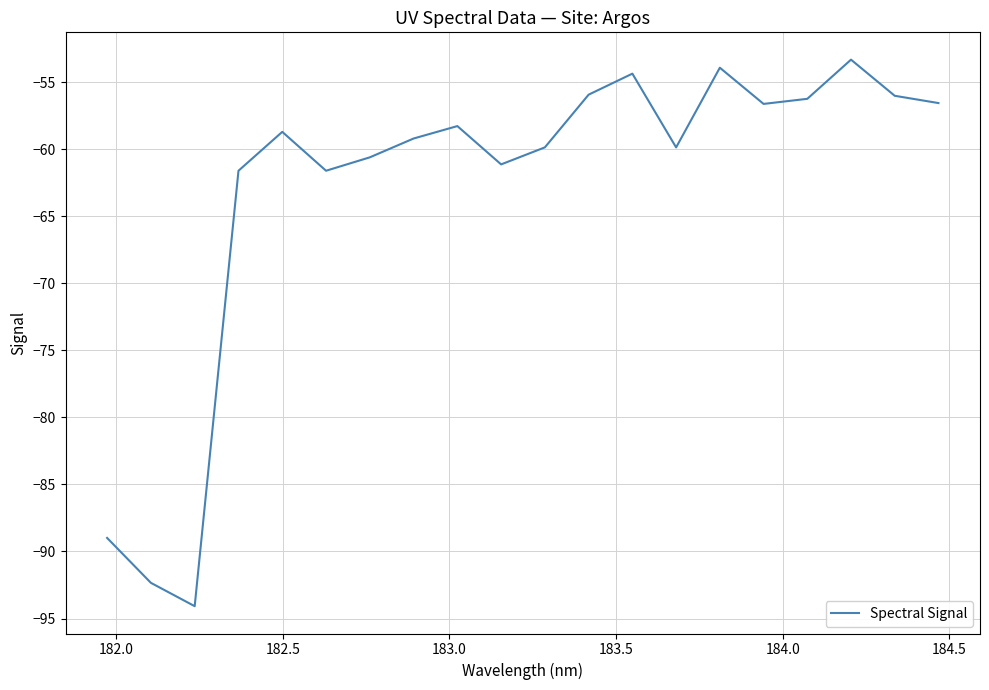

Does the chart display data point markers on the line(s)?

No